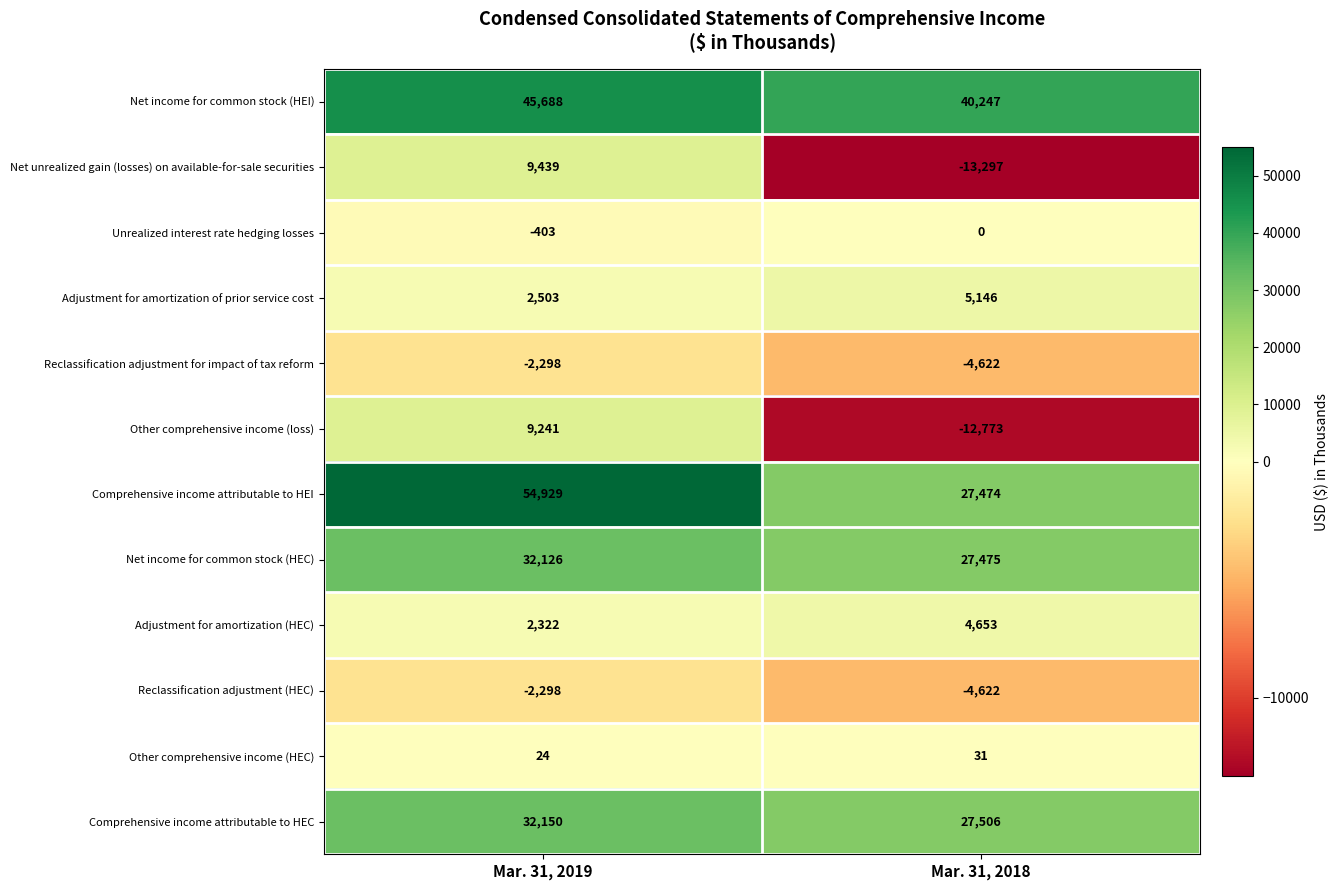

Which series has the largest total across all categories?

row_0